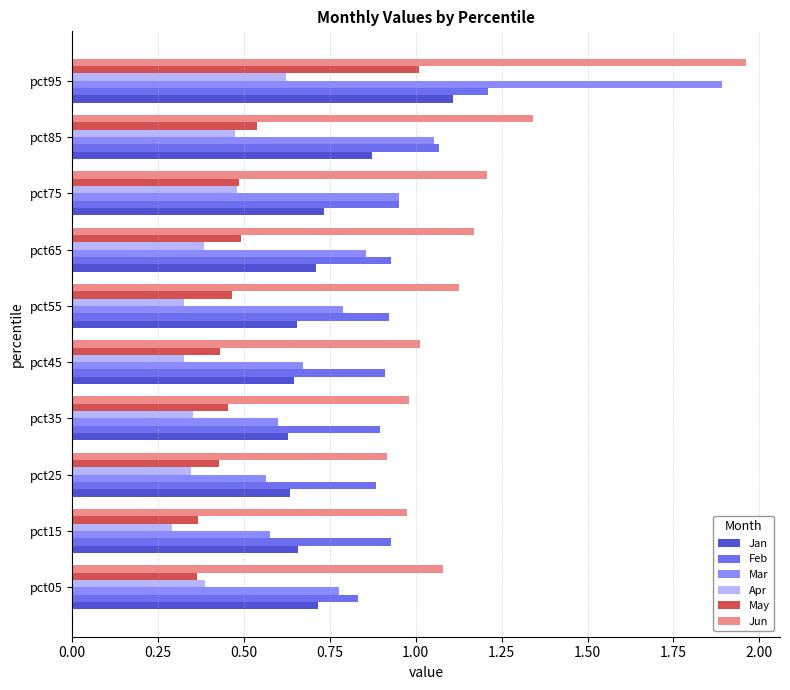

Which category has the highest value in the May series?

pct95